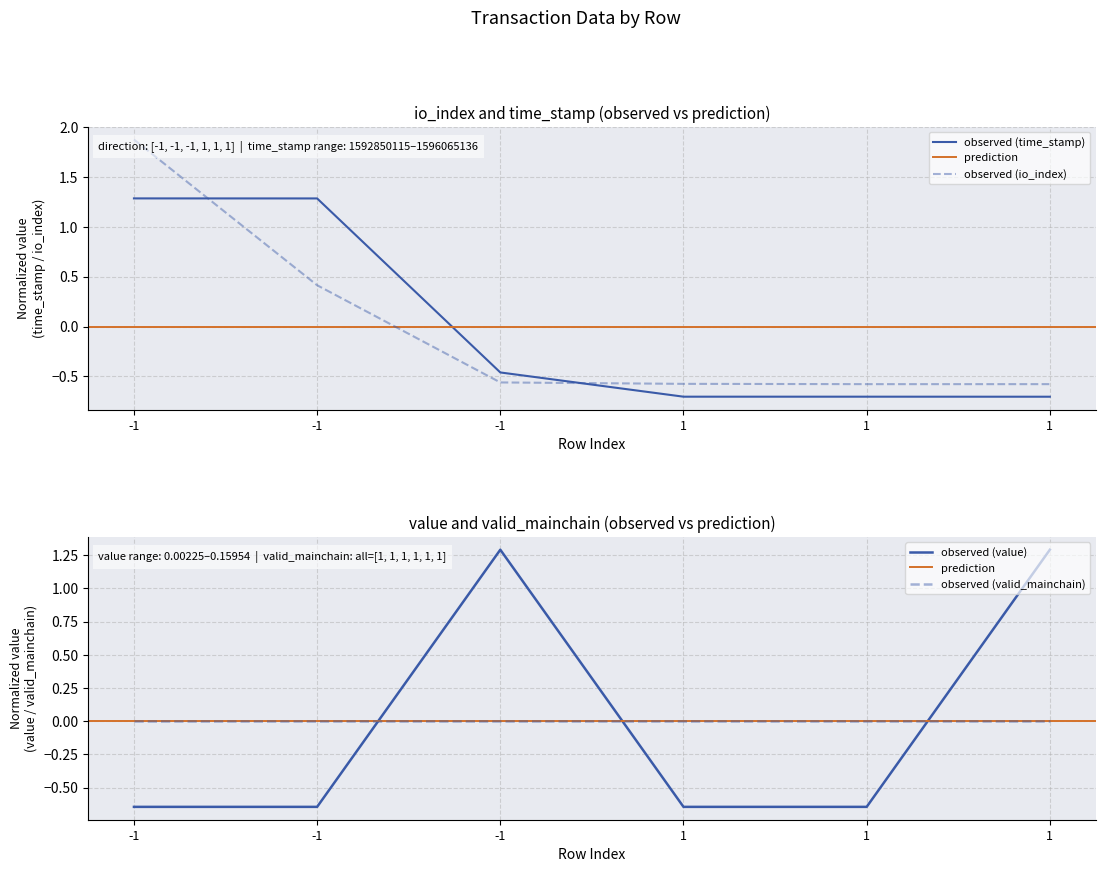

What is the difference between the maximum and minimum values in the io_index series?

2.5